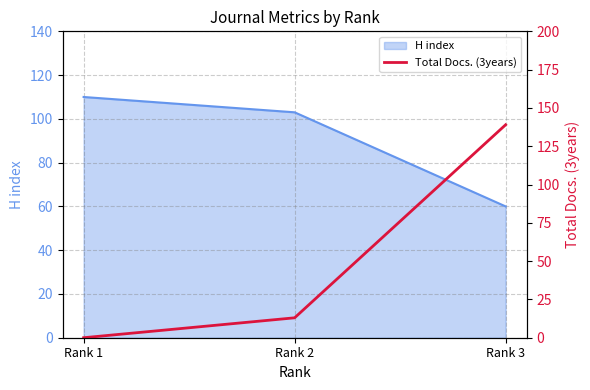

List the labels in order of H index value, largest first.

Rank 1, Rank 2, Rank 3